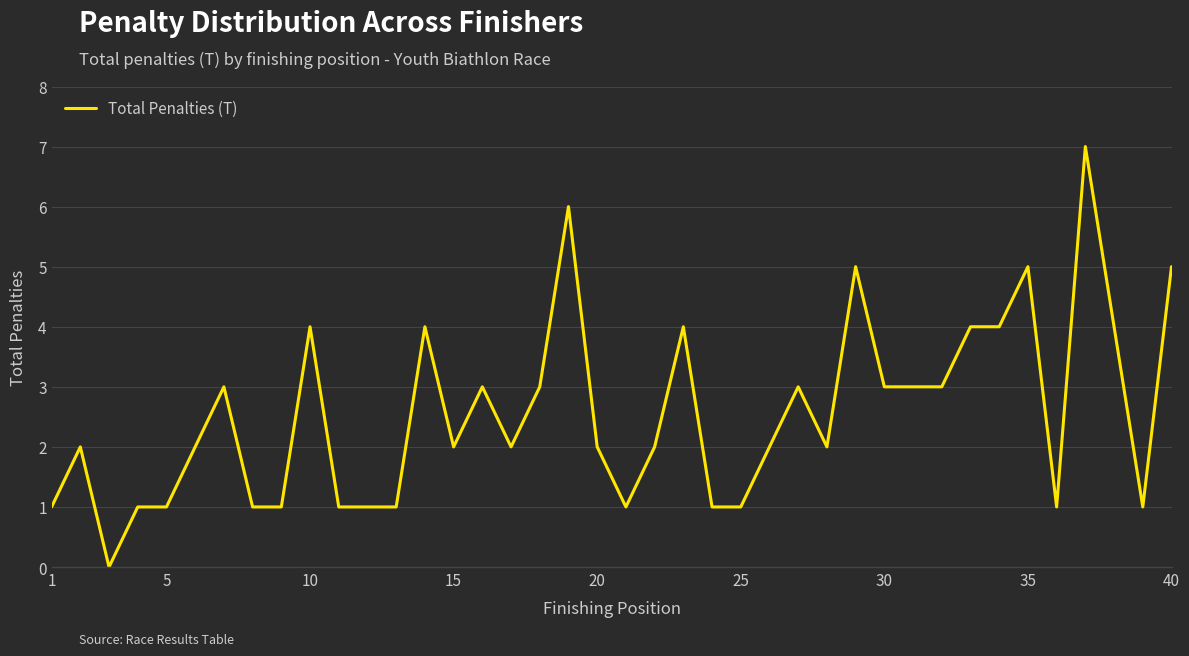

What is the greatest value displayed?

7